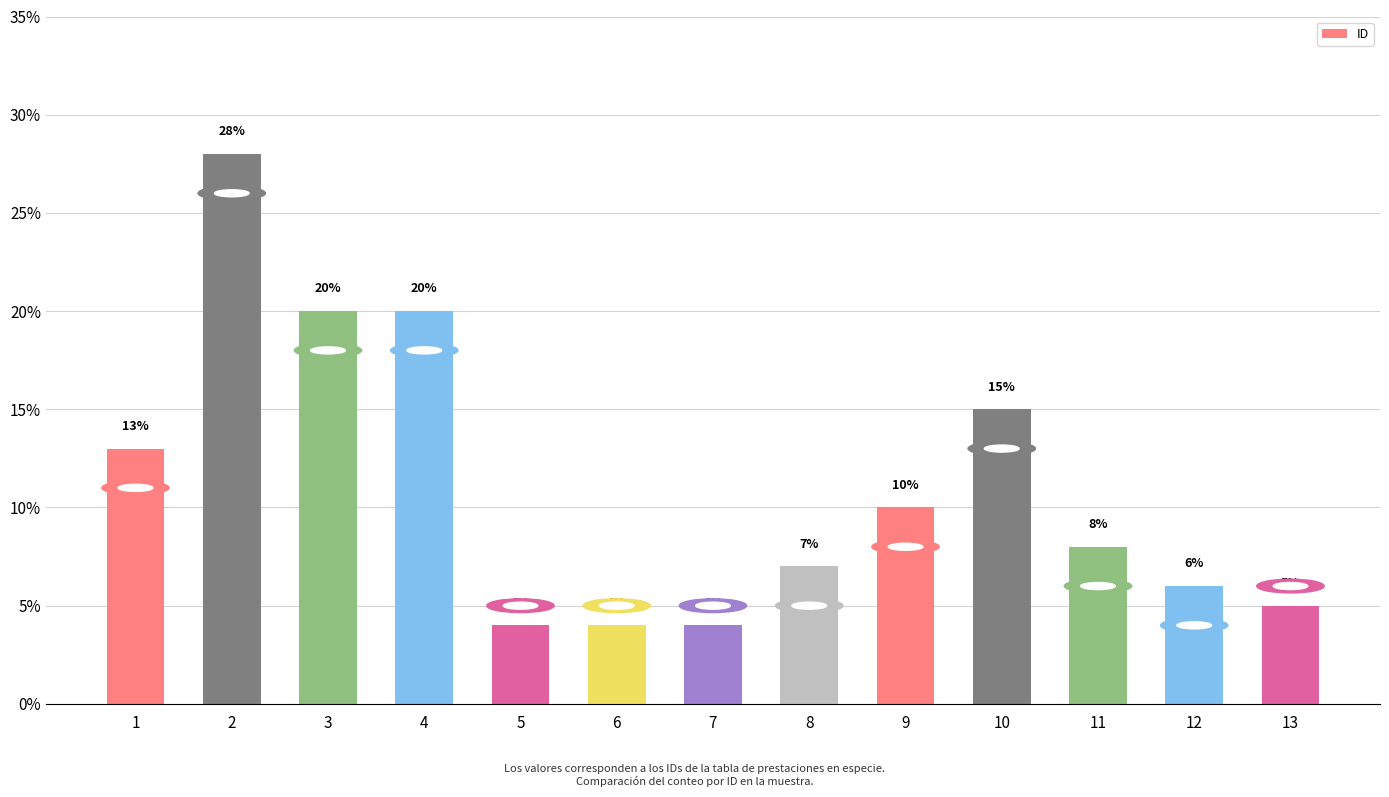

What is the maximum value shown in the chart?

28